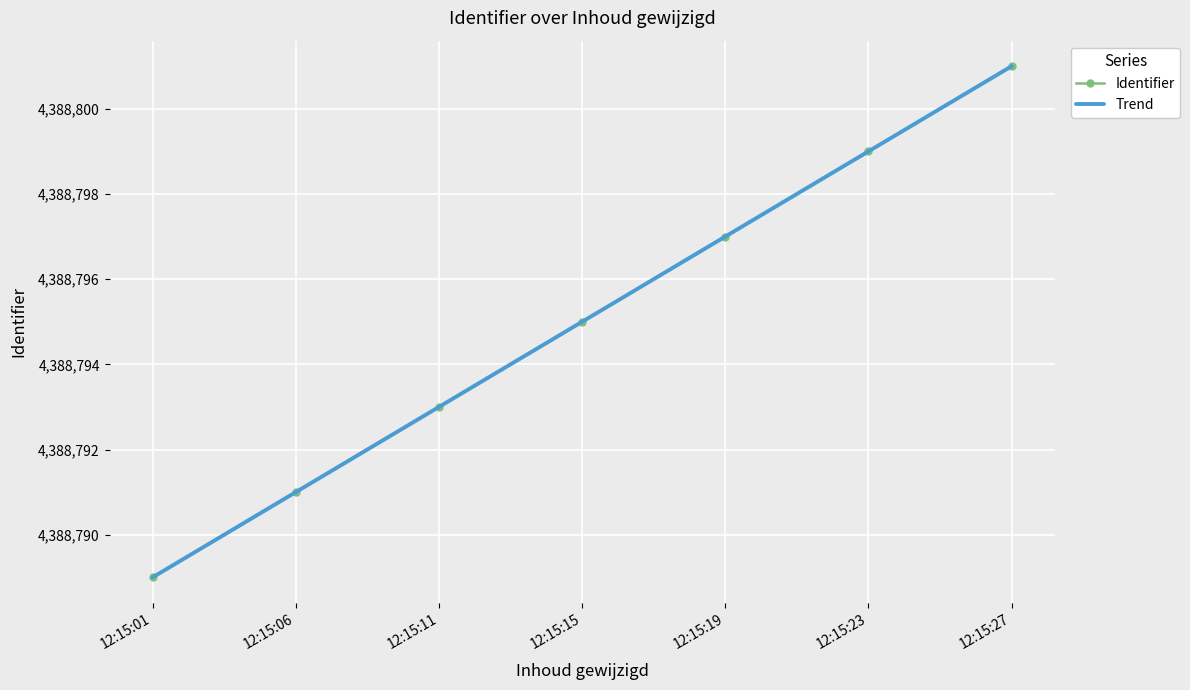

List the labels in order of Identifier value, smallest first.

12:15:01, 12:15:06, 12:15:11, 12:15:15, 12:15:19, 12:15:23, 12:15:27